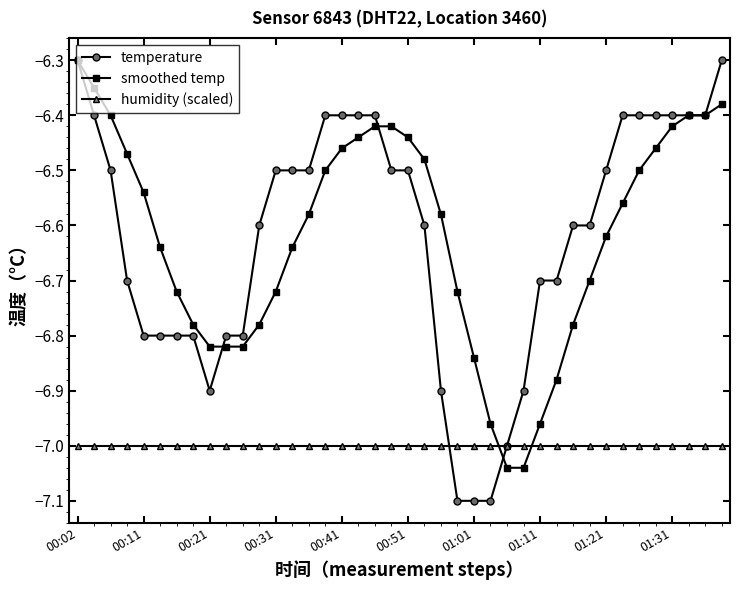

Which series has the largest range (max minus min)?

temperature